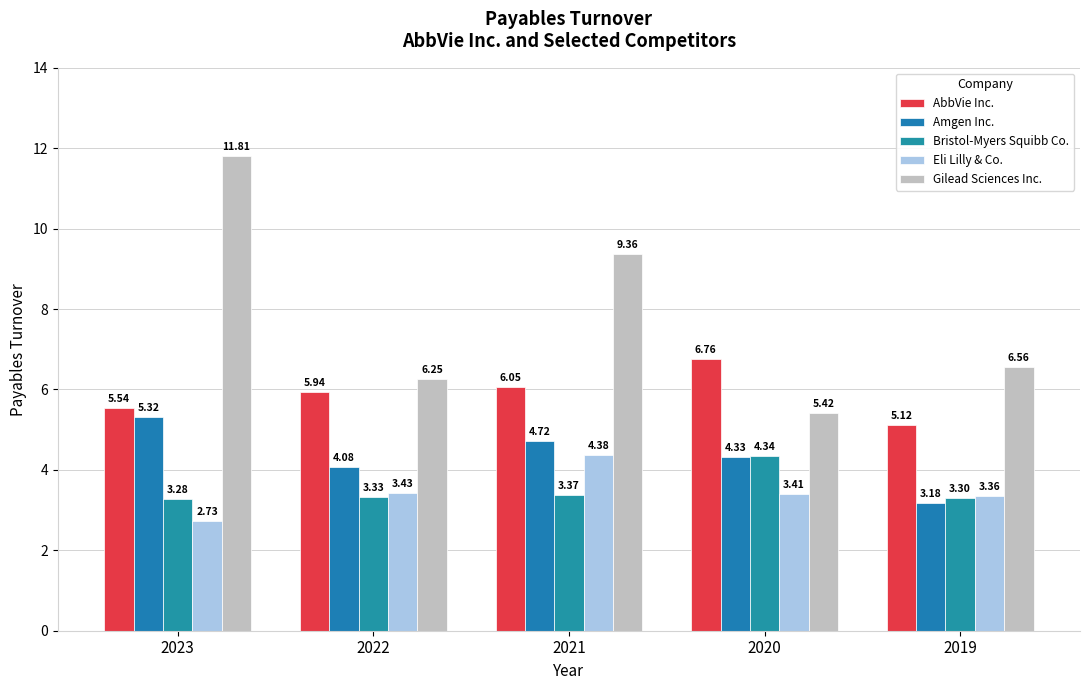

What is the sum of all Gilead Sciences Inc. values?

39.4